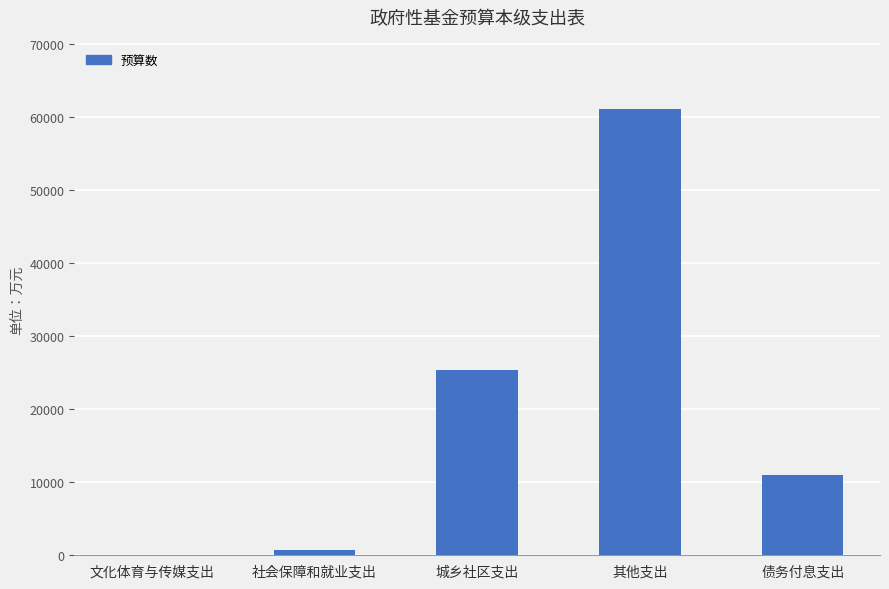

What is the sum of the values at 债务付息支出 and 城乡社区支出?

36448